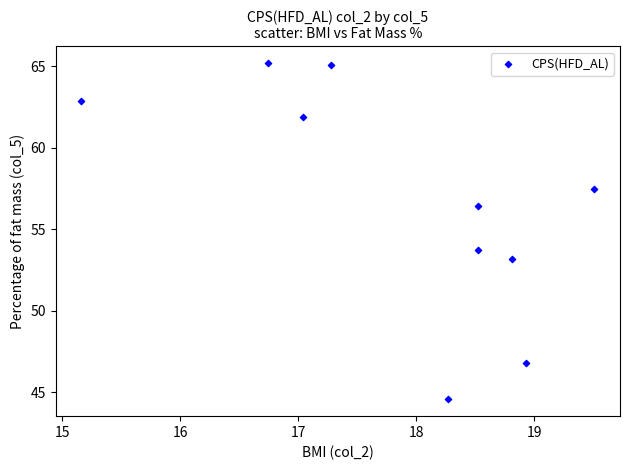

What Y value in the scatter plot is closest to 54?

53.8